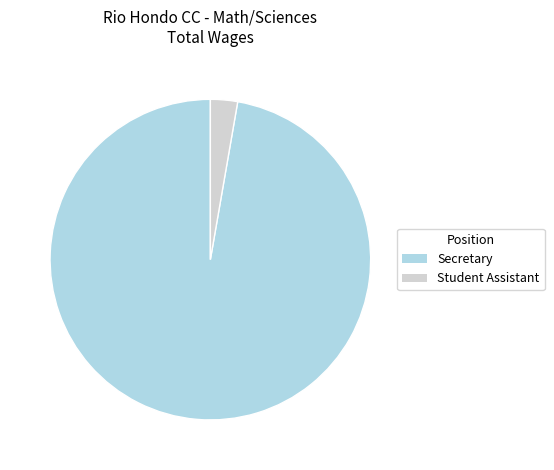

How many segments does this pie chart have?

2